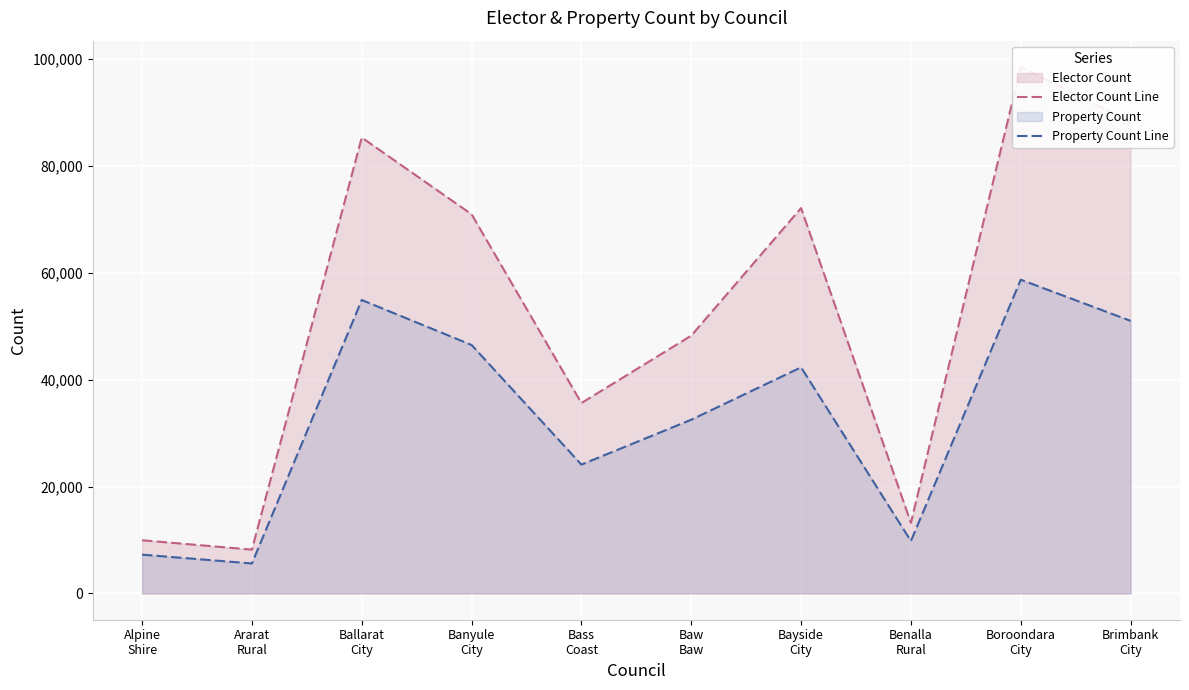

What is the total value across all series at Boroondara
City?

157200